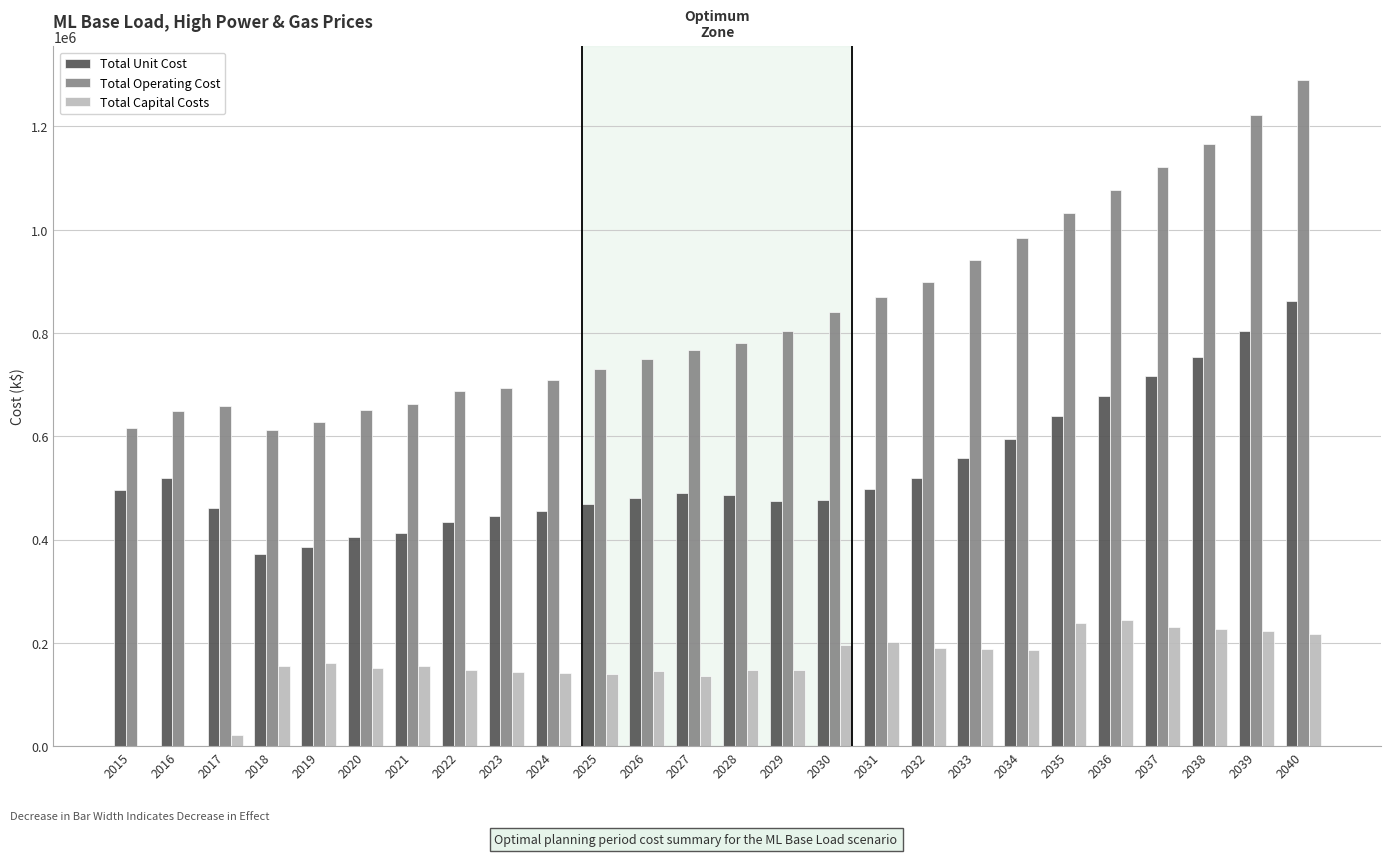

What is the greatest value displayed?

1290485.9